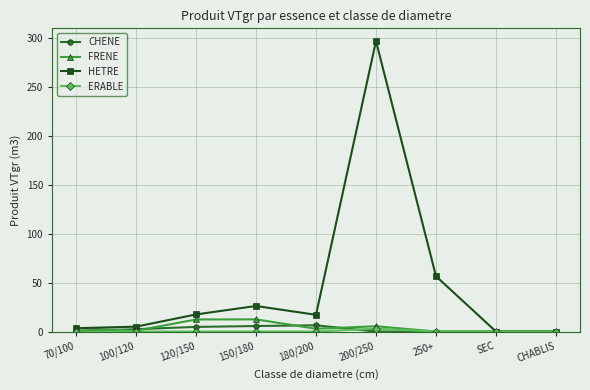

At which category is the sum across all series the highest?

200/250